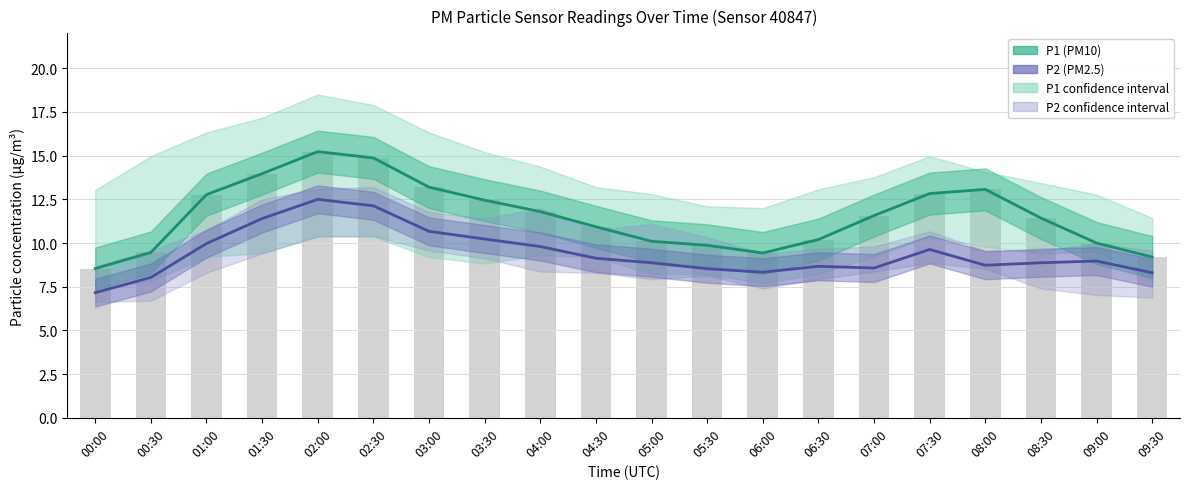

What is the label of the 8th bar from the left?

03:30